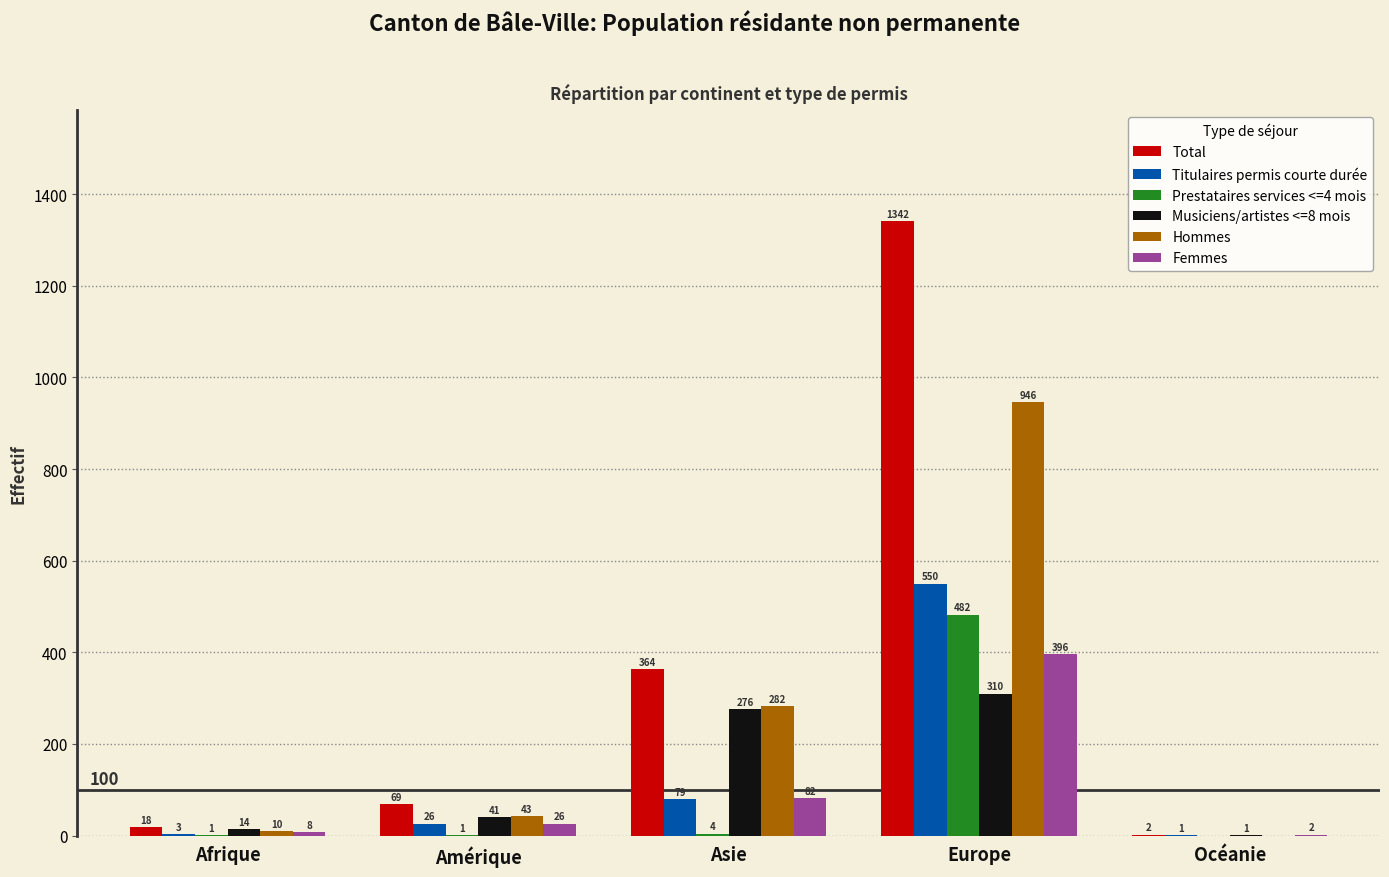

Reading right to left, transcribe all the data shown in this chart.

Total: Océanie=2	Europe=1342	Asie=364	Amérique=69	Afrique=18
Titulaires permis courte durée: Océanie=1	Europe=550	Asie=79	Amérique=26	Afrique=3
Prestataires services <=4 mois: Océanie=0	Europe=482	Asie=4	Amérique=1	Afrique=1
Musiciens/artistes <=8 mois: Océanie=1	Europe=310	Asie=276	Amérique=41	Afrique=14
Hommes: Océanie=0	Europe=946	Asie=282	Amérique=43	Afrique=10
Femmes: Océanie=2	Europe=396	Asie=82	Amérique=26	Afrique=8